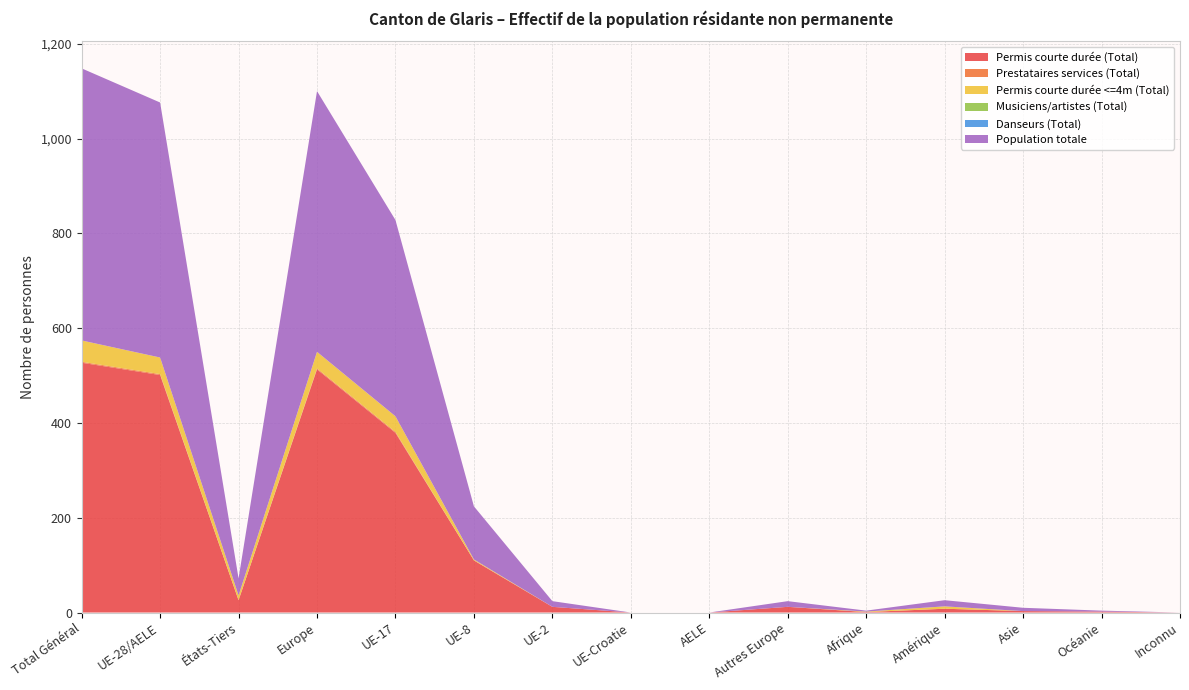

Reading left to right, transcribe all the data shown in this chart.

Permis courte durée (Total): 527	501	26	513	379	110	12	0	0	12	1	8	3	2	0
Prestataires services (Total): 2	2	0	2	2	0	0	0	0	0	0	0	0	0	0
Permis courte durée <=4m (Total): 45	35	10	35	33	2	0	0	0	0	1	5	0	0	0
Musiciens/artistes (Total): 0	0	0	0	0	0	0	0	0	0	0	0	0	0	0
Danseurs (Total): 0	0	0	0	0	0	0	0	0	0	0	0	0	0	0
Population totale: 574	538	36	550	414	112	12	0	0	12	2	13	7	2	0